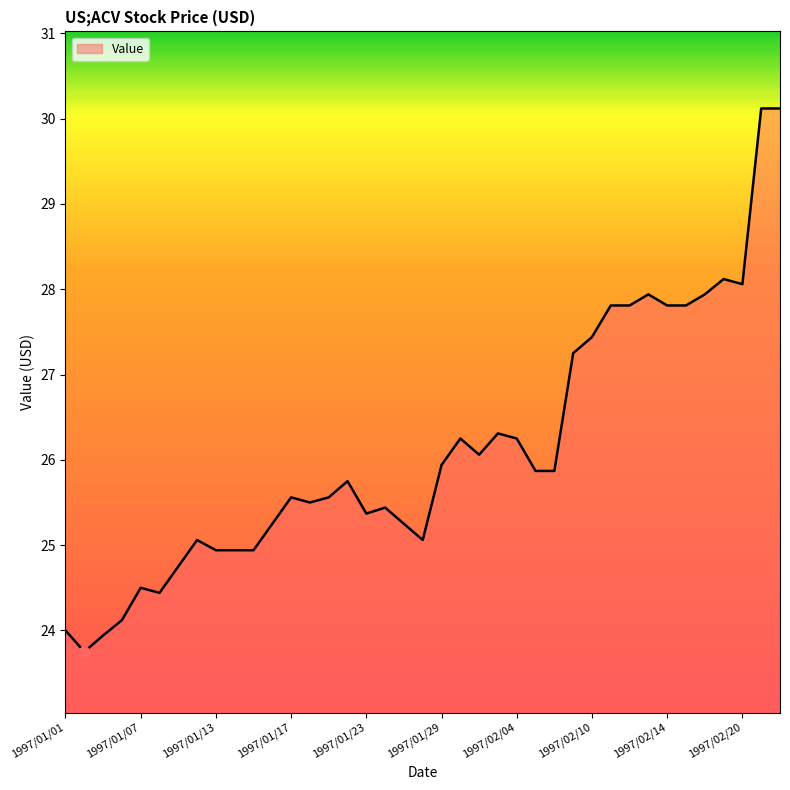

What is the smallest value displayed?

23.8